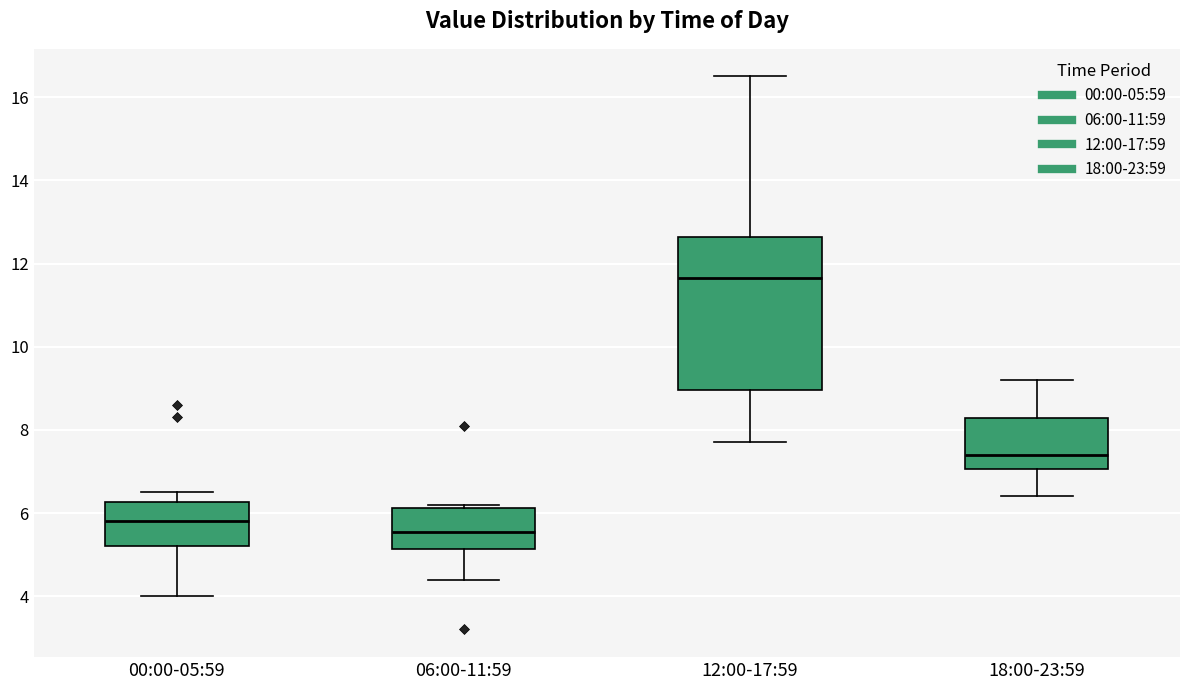

Reading left to right, transcribe this box plot: for each box, give where its median line is, the range the box spans, and where its two whiskers end, as read against the y-axis. The values are not printed on the chart, so give them approximately, as read against the axis.

00:00-05:59: median 5.8, box 5.2 to 6.2, whiskers 4.0 to 6.6
06:00-11:59: median 5.6, box 5.2 to 6.2, whiskers 4.4 to 6.2 (just above the box's upper edge)
12:00-17:59: median 11.6, box 9.0 to 12.6, whiskers 7.8 to 16.6
18:00-23:59: median 7.4, box 7.0 to 8.2, whiskers 6.4 to 9.2